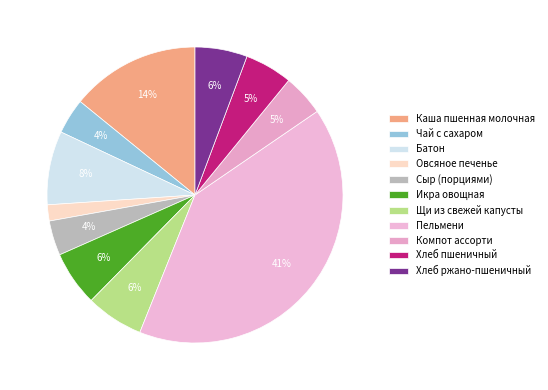

How many segments does this pie chart have?

11